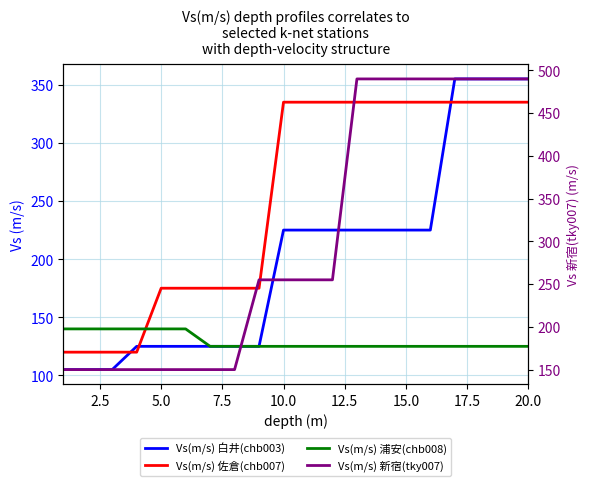

Is it true that Vs(m/s) 新宿(tky007) equals 150 at 2.5?

True